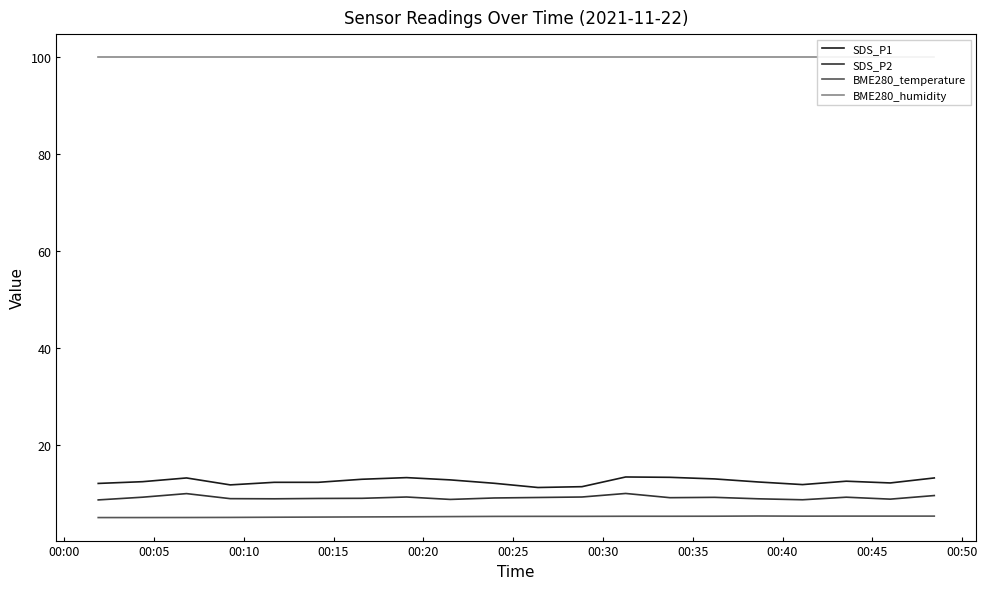

What is the lowest value of the SDS_P1 series?

11.2